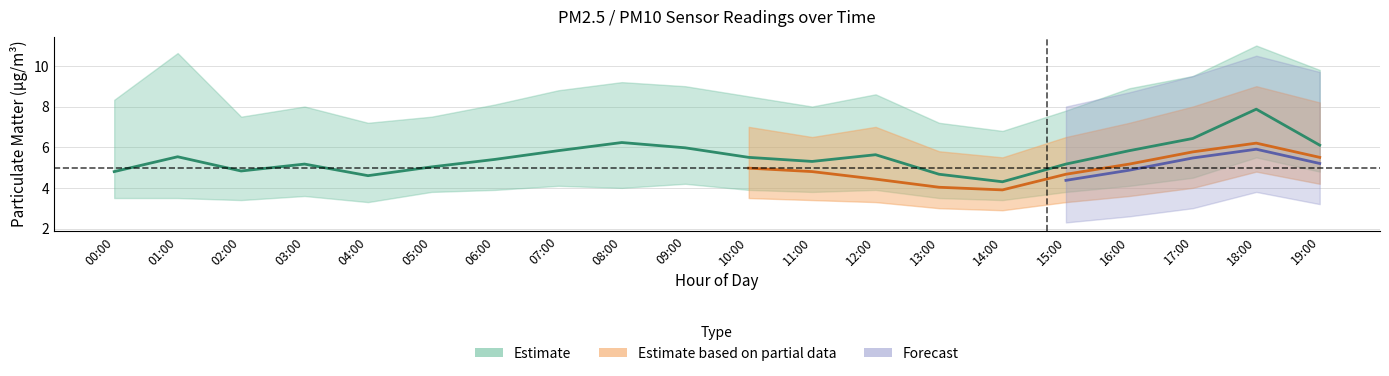

The value of P1_upper at 04:00 is 7.2. True or false?

True